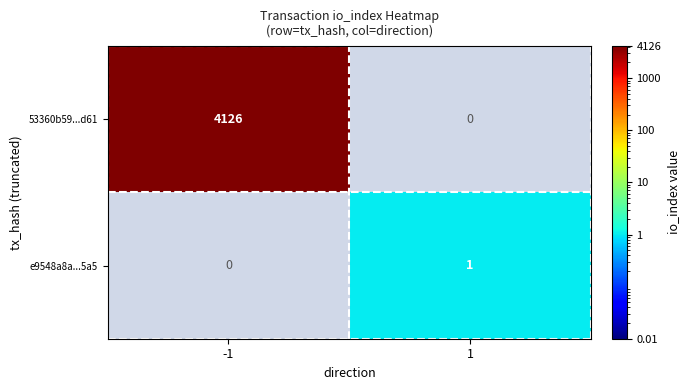

The value of e9548a8a...5a5 at 1 is 2. True or false?

False